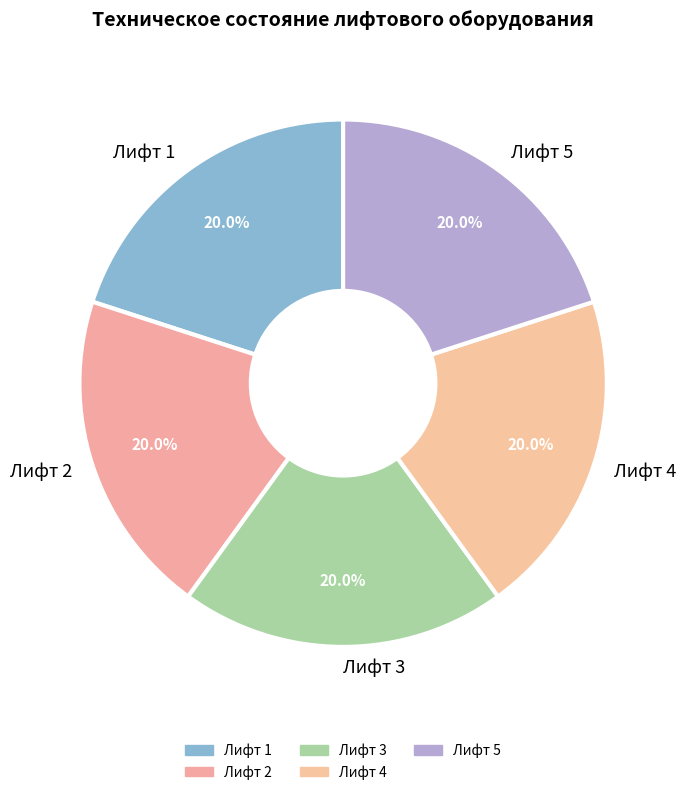

Combined, do Лифт 1 and Лифт 2 account for over 50%?

No